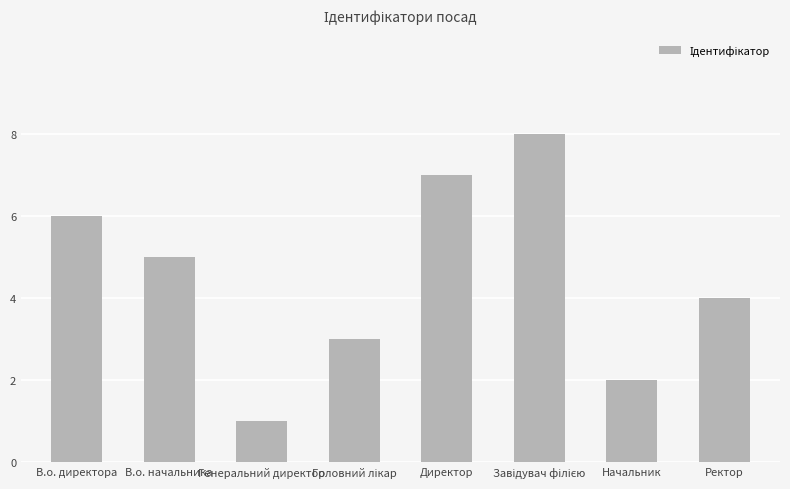

What is the sum of all values?

36